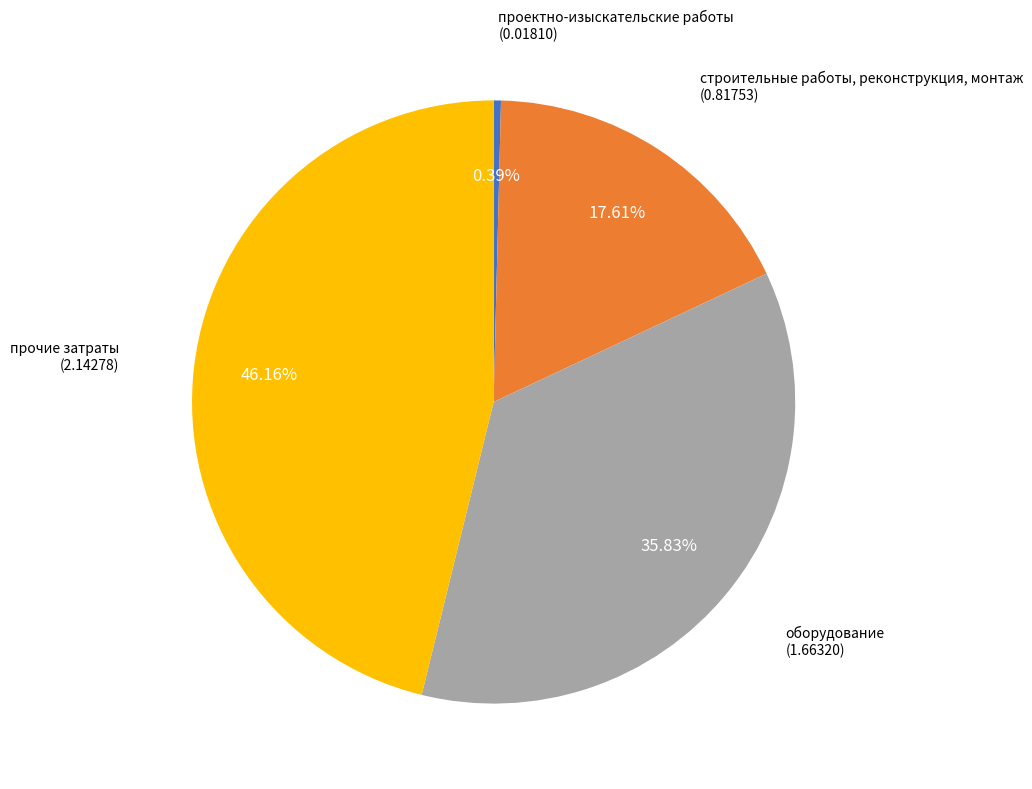

Combined, do проектно-изыскательские работы and прочие затраты account for over 50%?

No